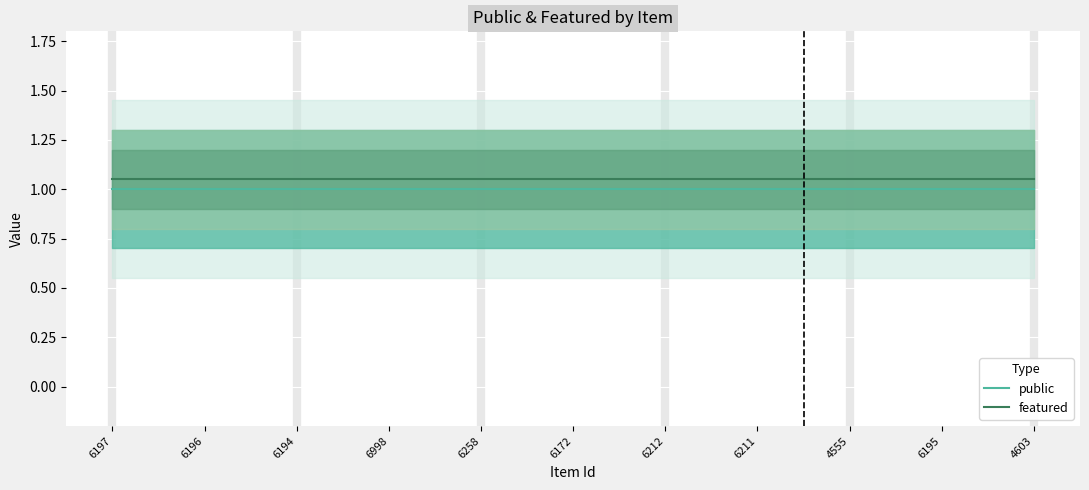

What position from the right is 6258?

7